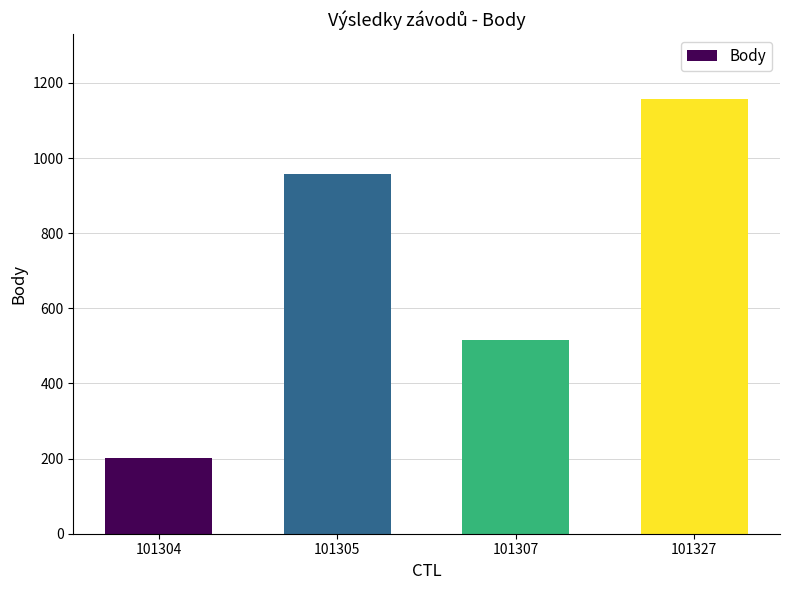

What is the ratio of the value at 101307 to the value at 101304?

2.6